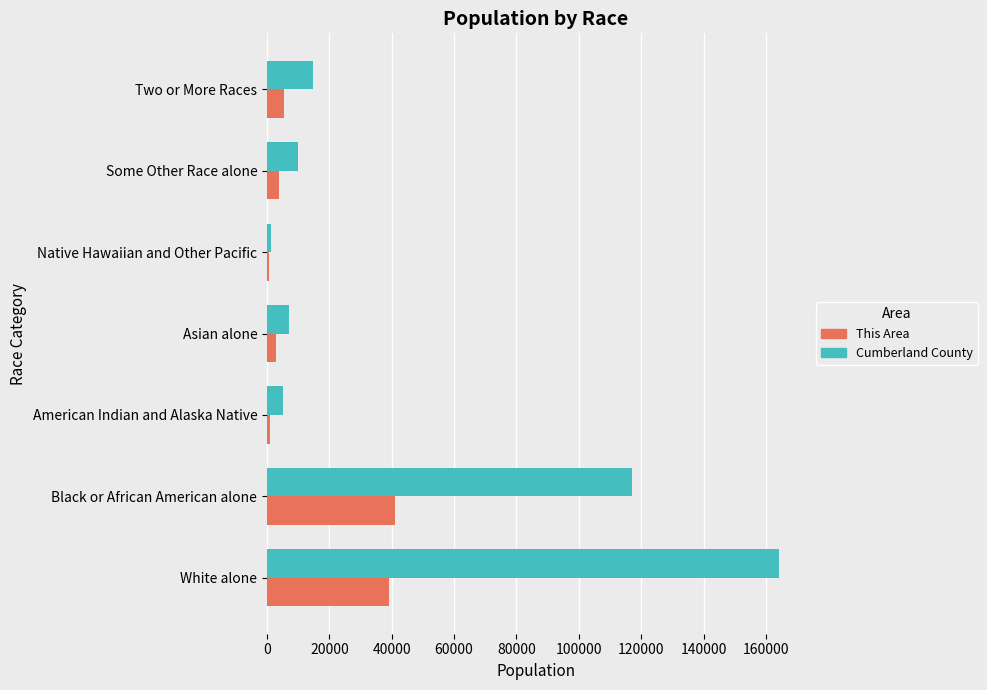

Is the value of This Area at Black or African American alone greater than the value of Cumberland County at Asian alone?

Yes